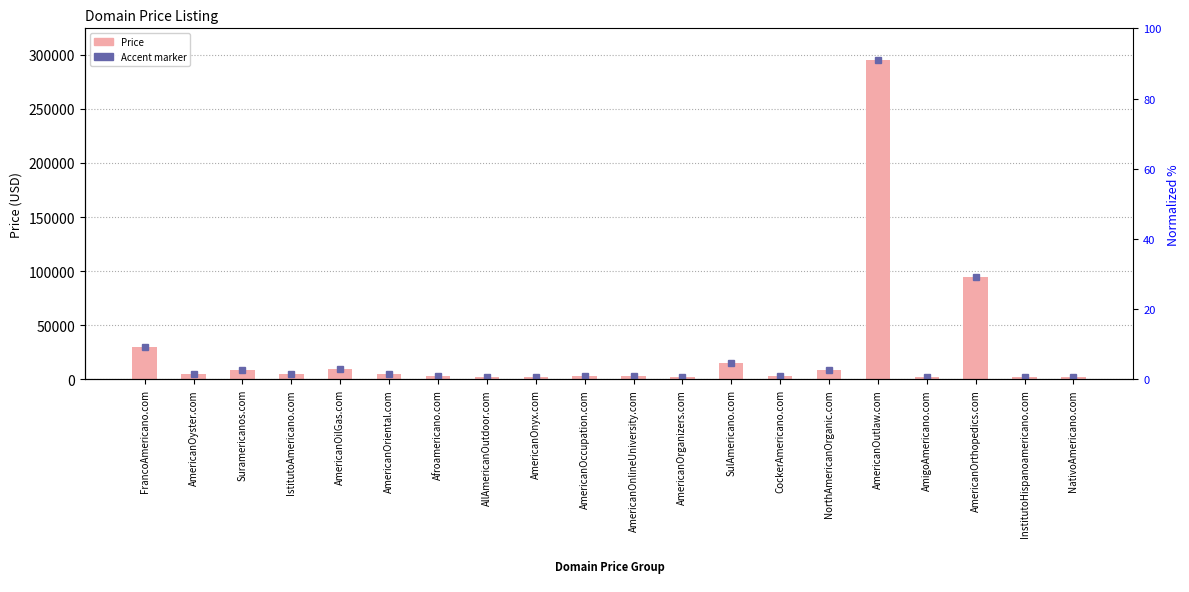

Reading right to left, what are all the values shown in this chart?

NativoAmericano.com=1888	InstitutoHispanoamericano.com=1888	AmericanOrthopedics.com=94888	AmigoAmericano.com=1888	AmericanOutlaw.com=294888	NorthAmericanOrganic.com=8888	CockerAmericano.com=2888	SulAmericano.com=14888	AmericanOrganizers.com=1888	AmericanOnlineUniversity.com=2888	AmericanOccupation.com=2888	AmericanOnyx.com=1888	AllAmericanOutdoor.com=1888	Afroamericano.com=2888	AmericanOriental.com=4888	AmericanOilGas.com=9888	IstitutoAmericano.com=4888	Suramericanos.com=8888	AmericanOyster.com=4888	FrancoAmericano.com=29888